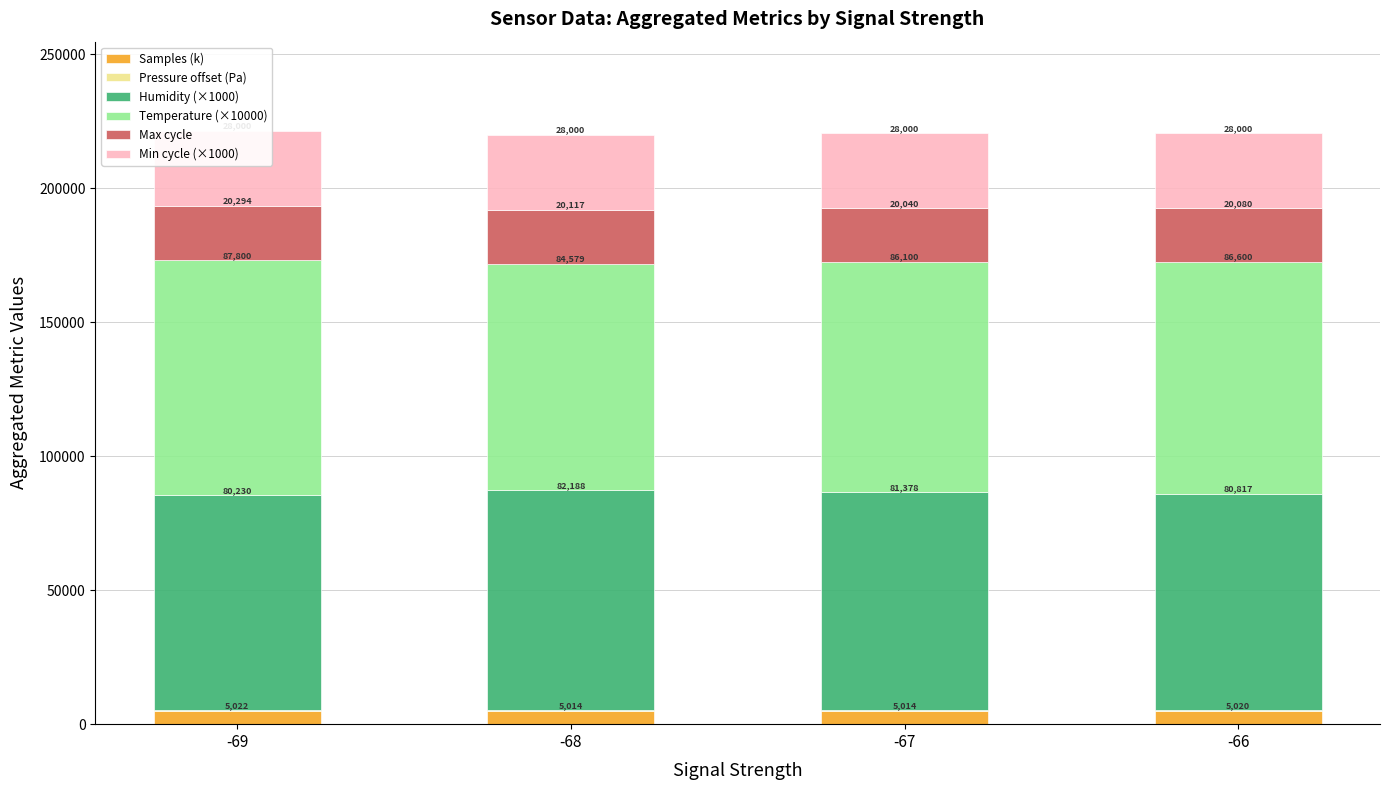

Which has a higher value, -68 or -67?

-67